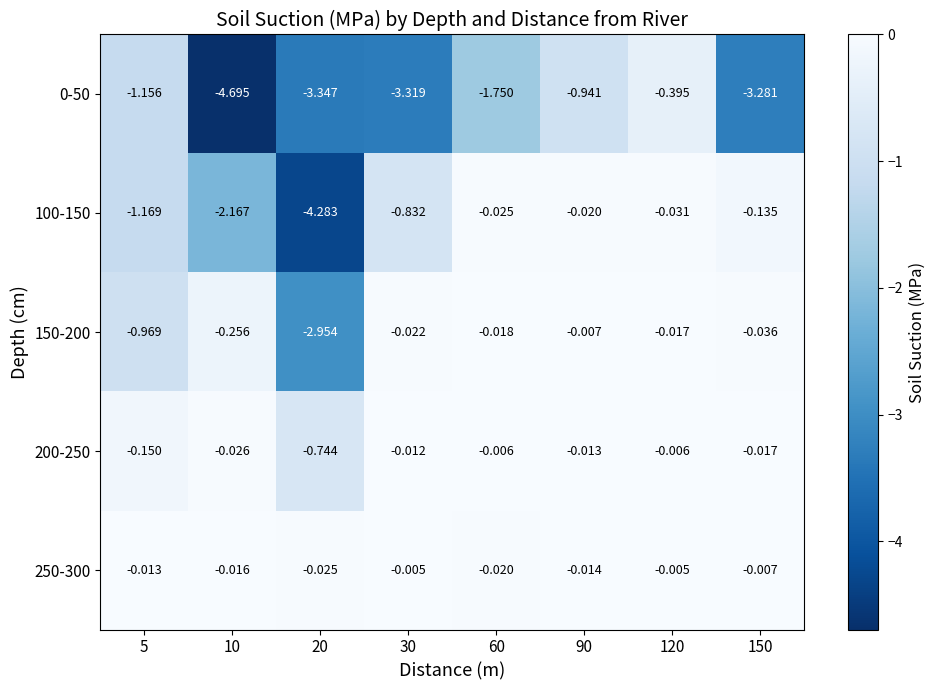

Is the value of 200-250 at 120 greater than the value of 250-300 at 20?

Yes